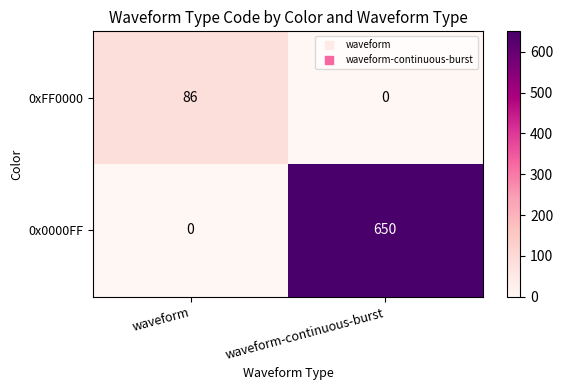

Is the value of 0x0000FF at waveform-continuous-burst greater than the value of 0xFF0000 at waveform?

Yes